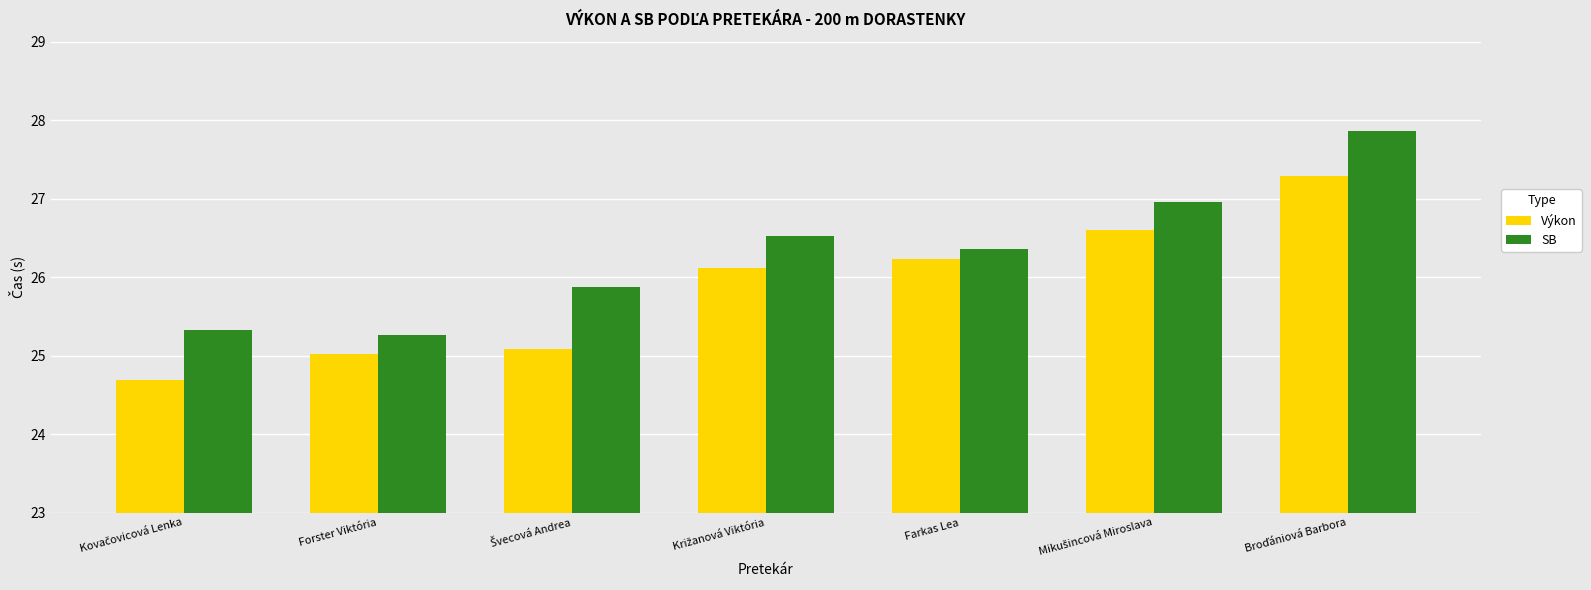

True or false: Výkon has a value of 26.2 at Farkas Lea.

True